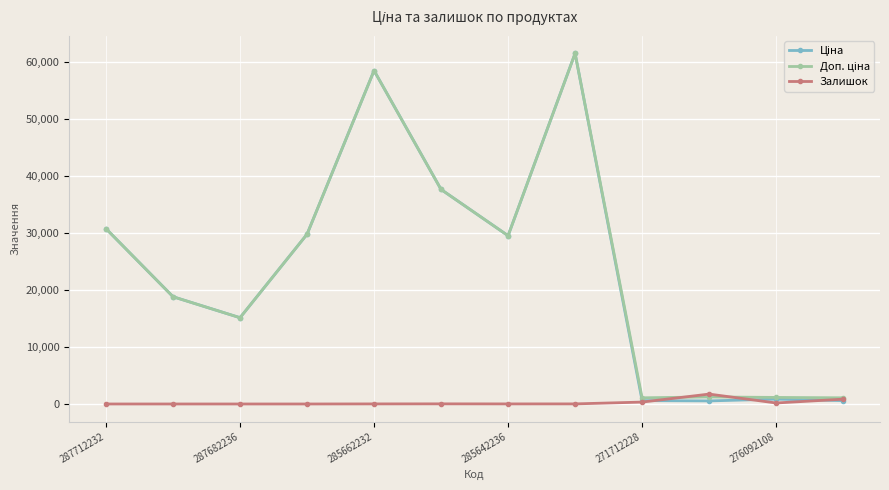

Does the chart have visible grid lines?

Yes